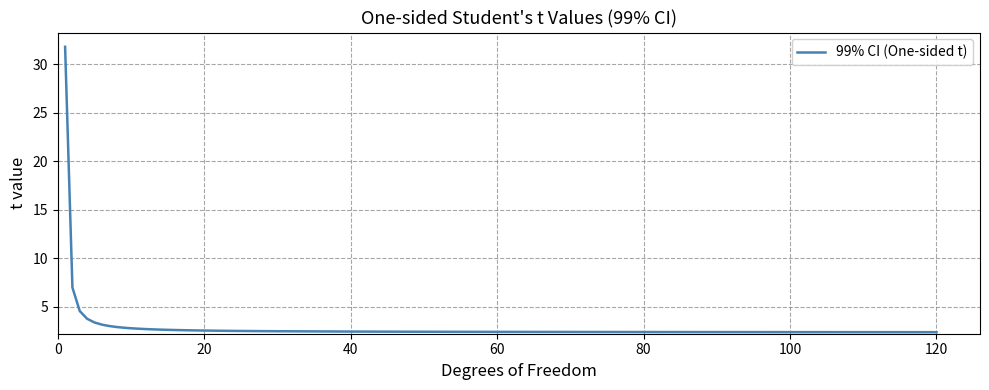

What is the sum of all values?

130.3